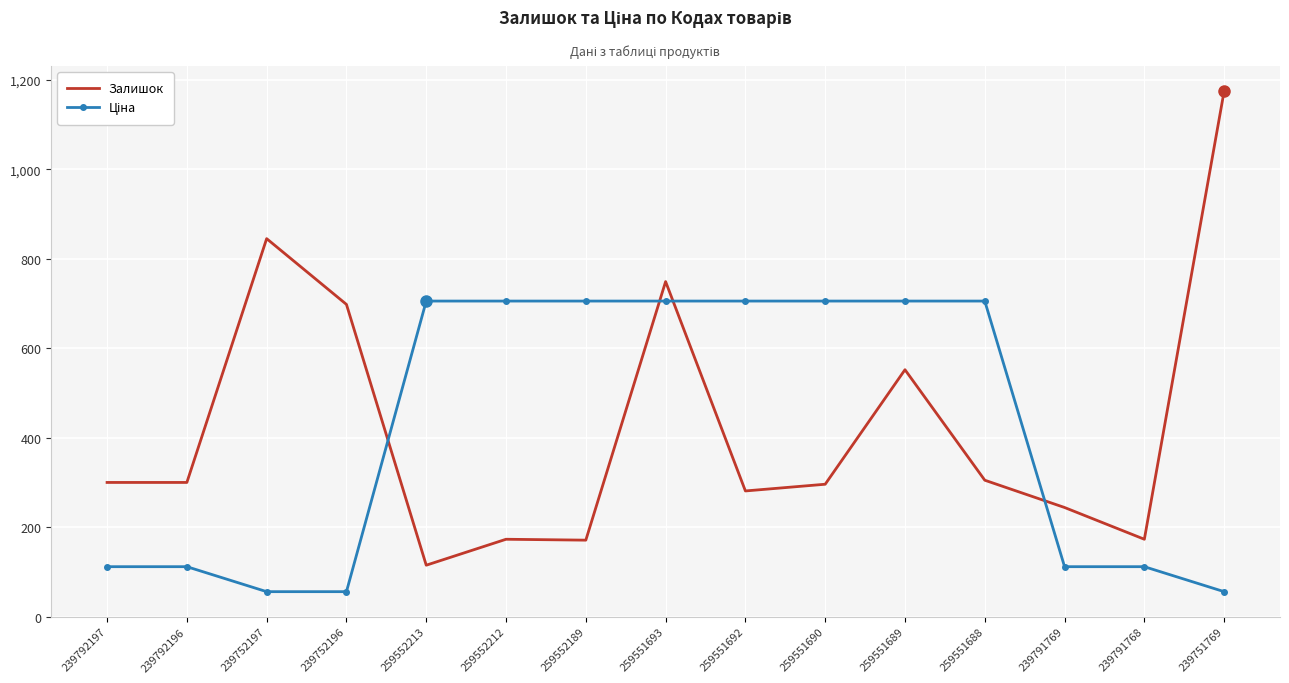

At which category is the sum across all series the highest?

259551693